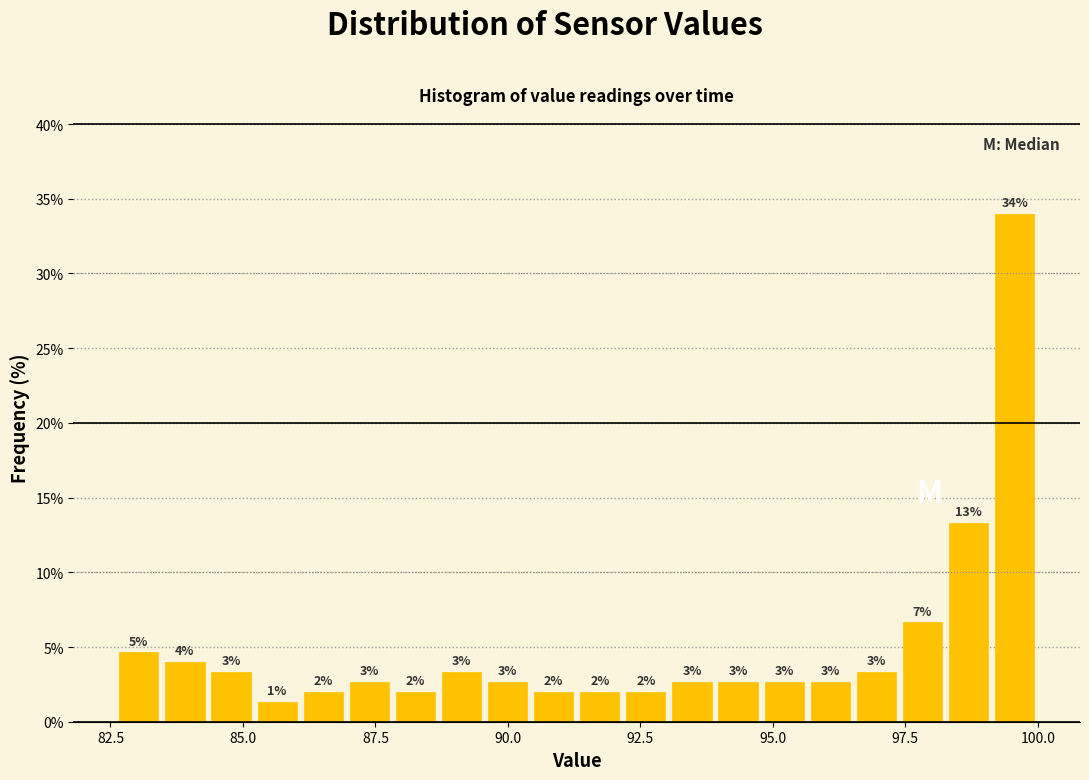

Around what value on the x-axis is the tallest bar? Give the approximate position of its centre, as read against the axis.

99.5